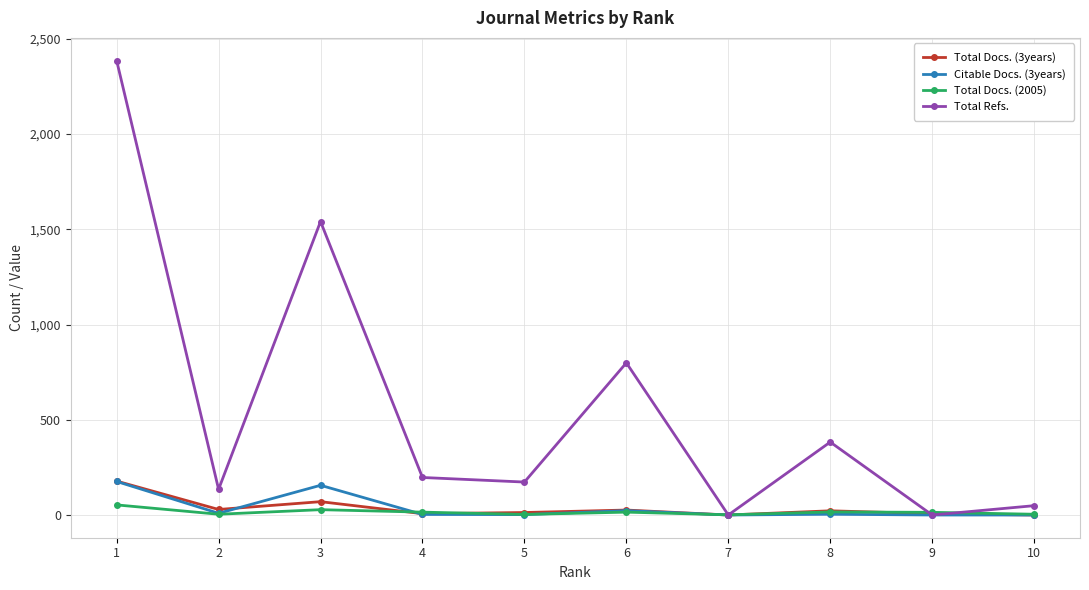

The value of Total Docs. (3years) at 7 is 115. True or false?

False